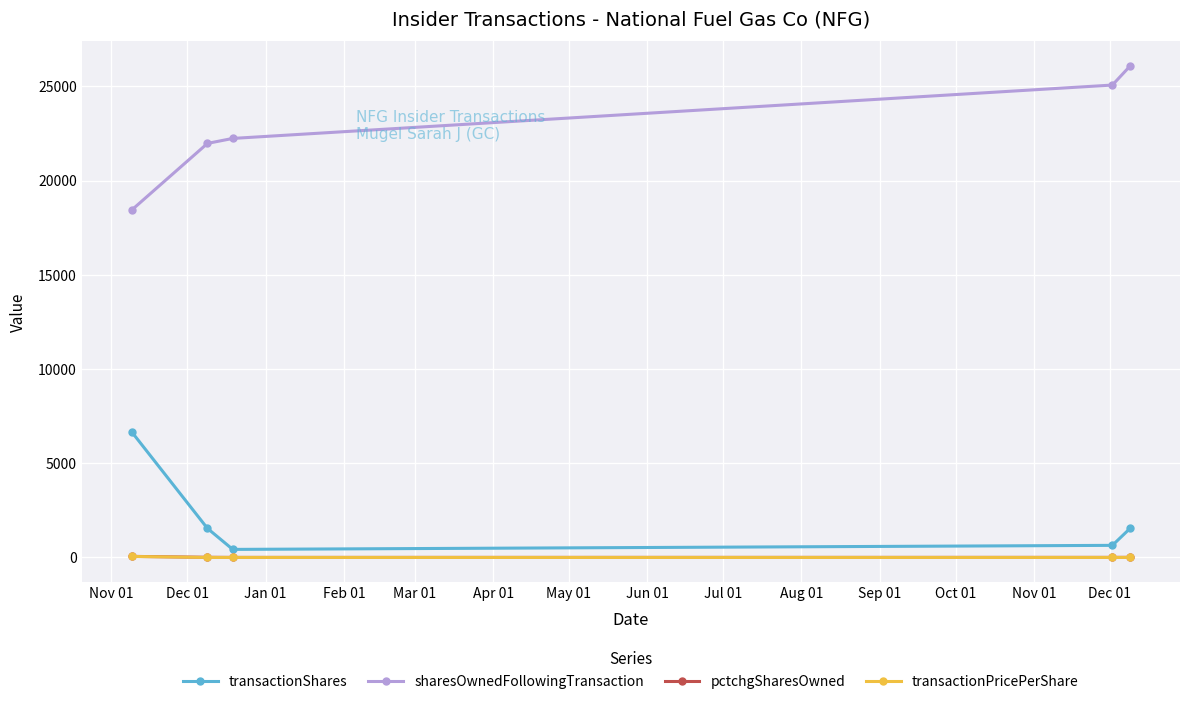

True or false: transactionShares and pctchgSharesOwned cross at least once.

False